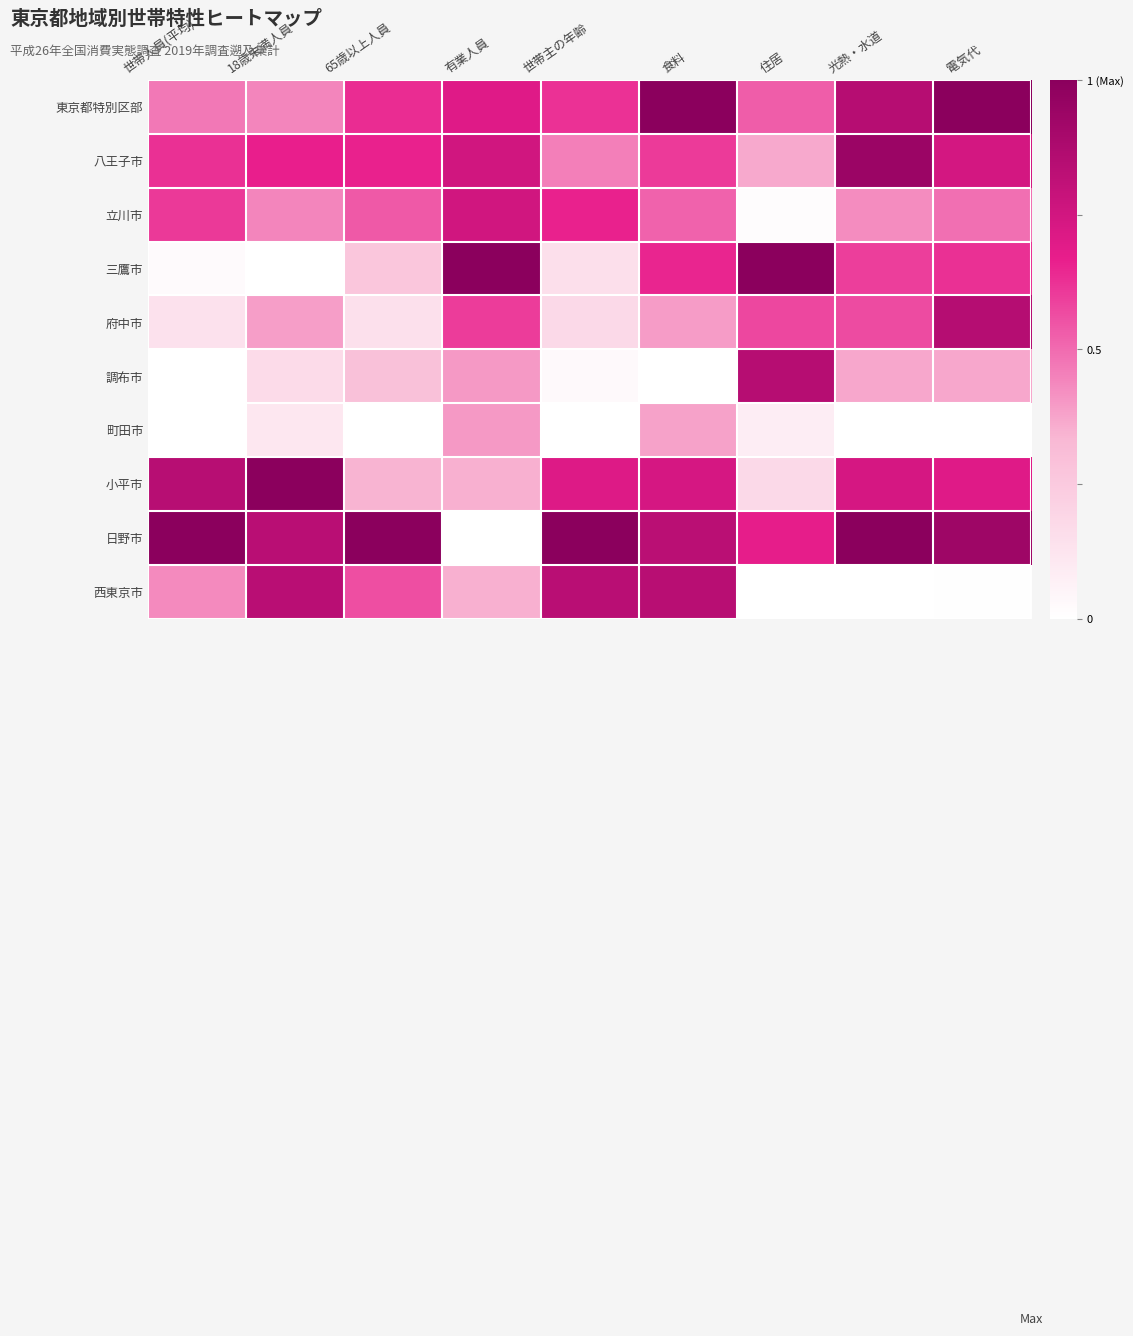

At 住居, list the series in order from largest to smallest.

三鷹市, 調布市, 日野市, 府中市, 東京都特別区部, 八王子市, 小平市, 町田市, 立川市, 西東京市